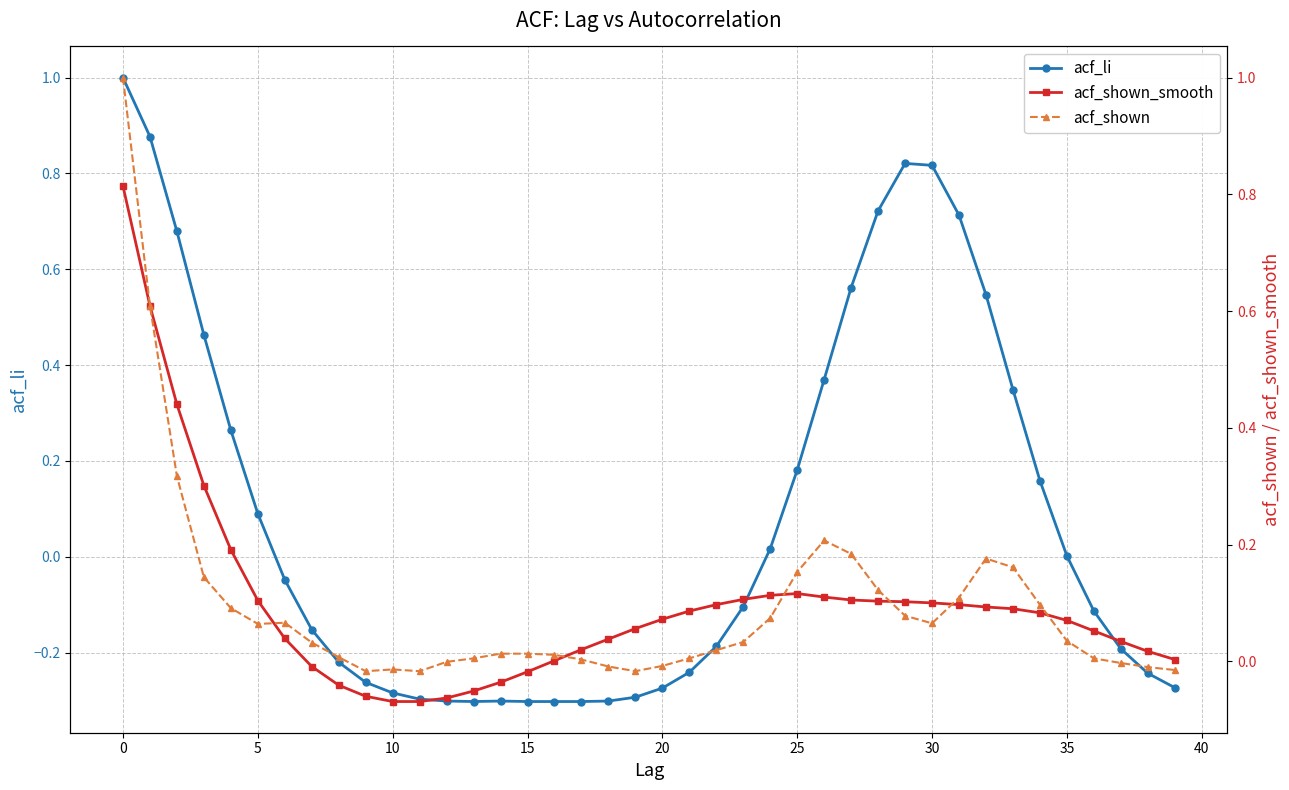

At which label is acf_shown_smooth closest to 0?

16